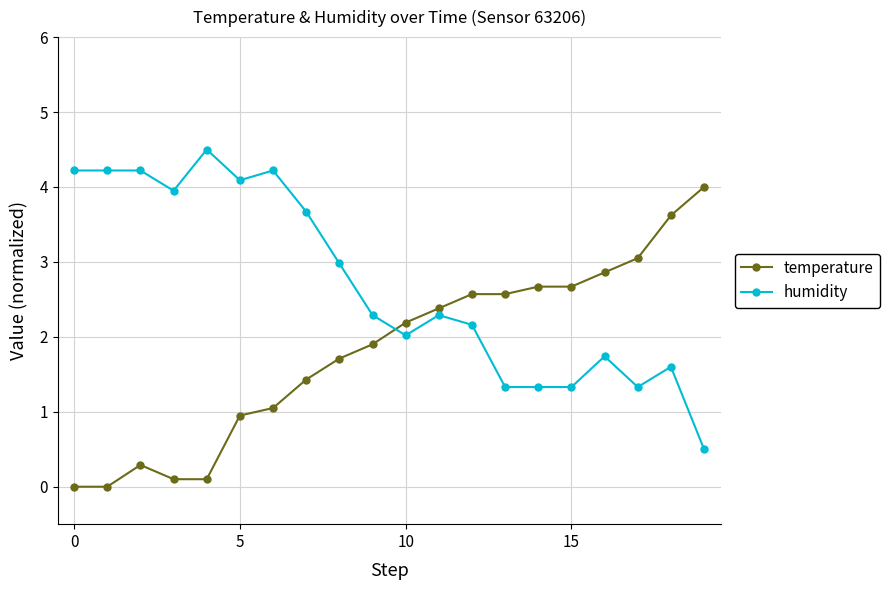

What is the sum of all humidity values?

54.0